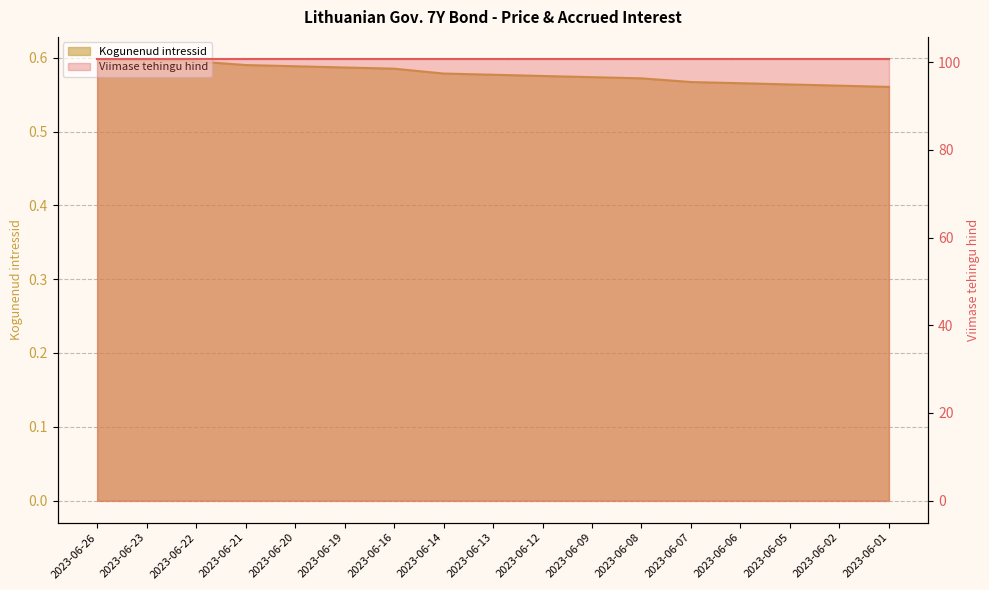

True or false: the data has more than 0 interior local peaks.

False